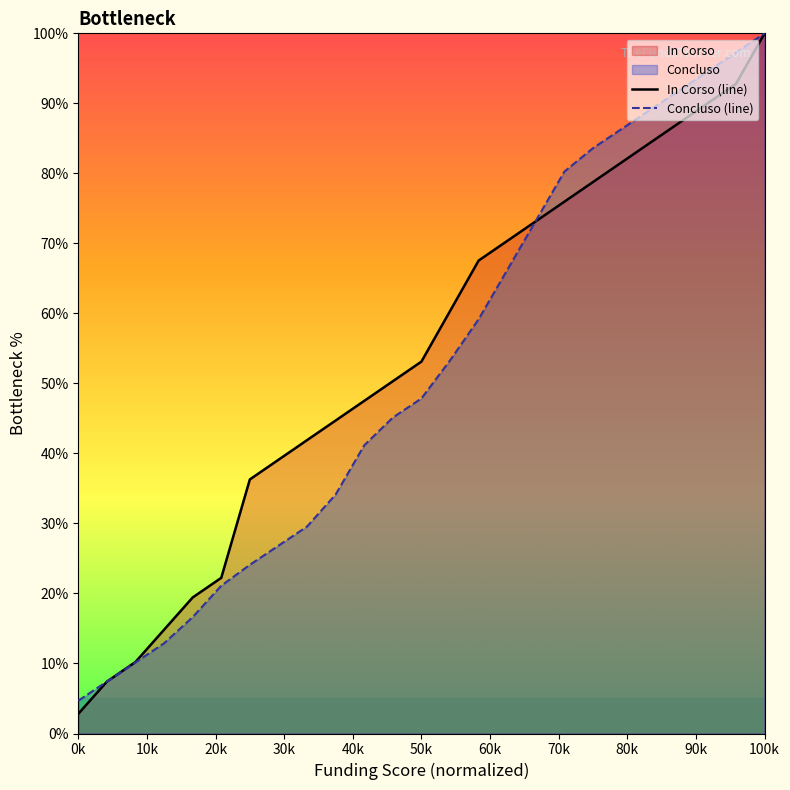

How many data points in Concluso (line) are above 47?

13